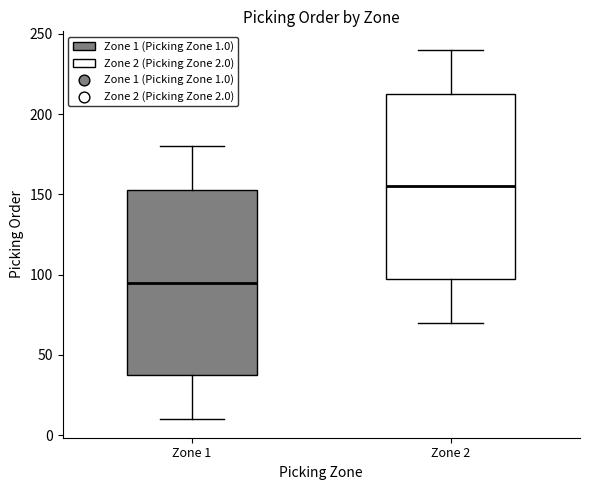

Reading left to right, transcribe this box plot: for each box, give where its median line is, the range the box spans, and where its two whiskers end, as read against the y-axis. The values are not printed on the chart, so give them approximately, as read against the axis.

Zone 1: median 95, box 40 to 155, whiskers 10 to 180
Zone 2: median 155, box 100 to 215, whiskers 70 to 240